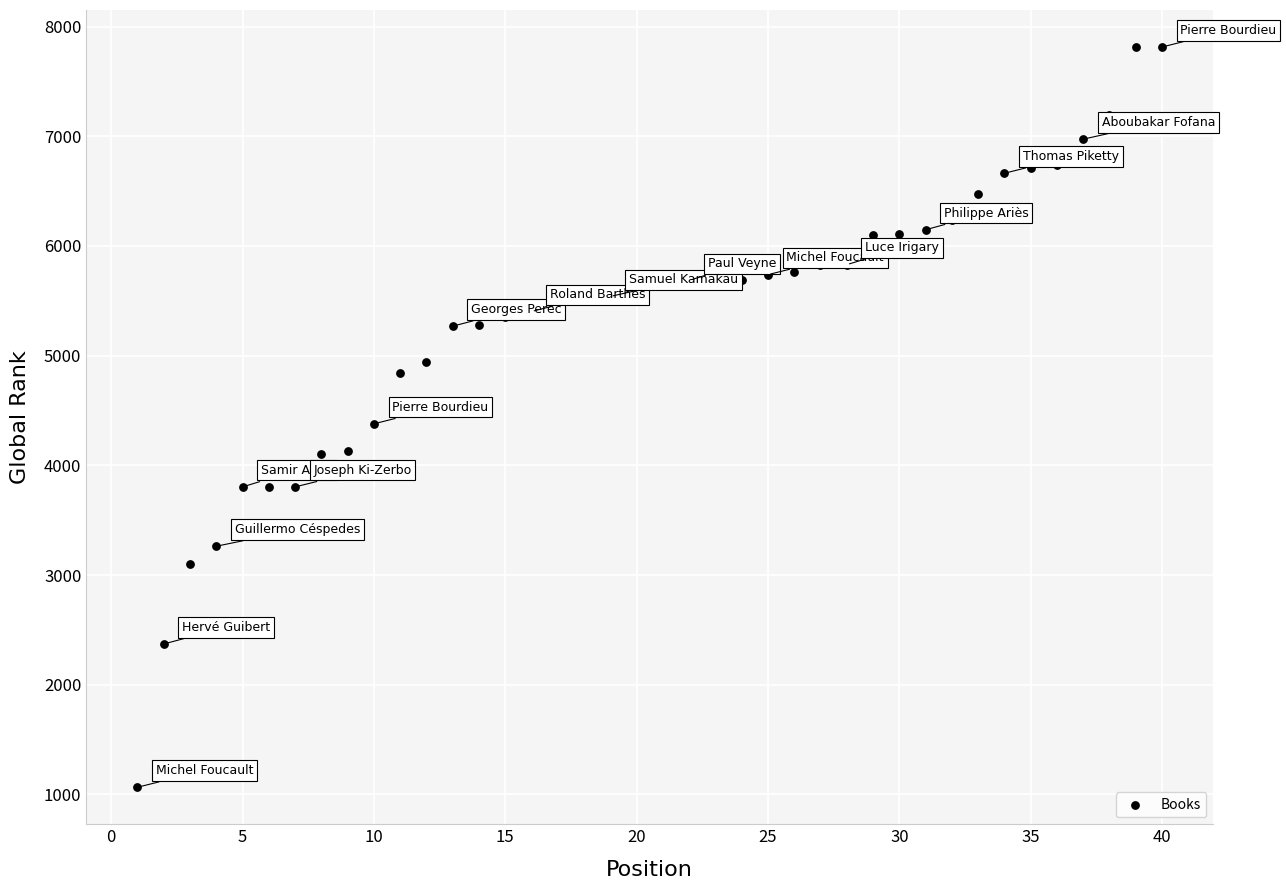

What is the range of X values (max minus min)?

39